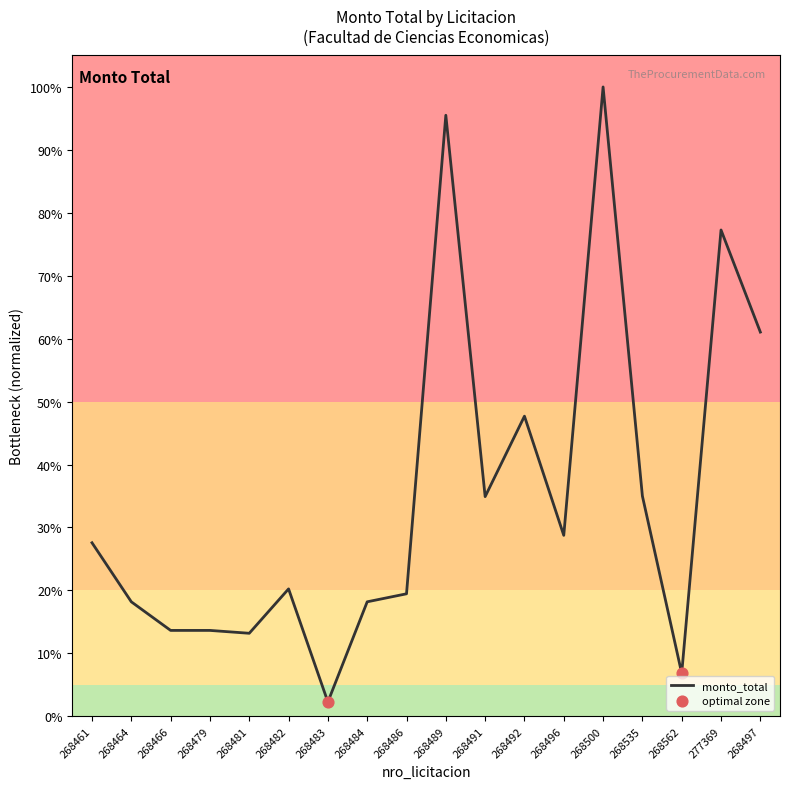

Between 268461 and 268491, which is larger?

268491